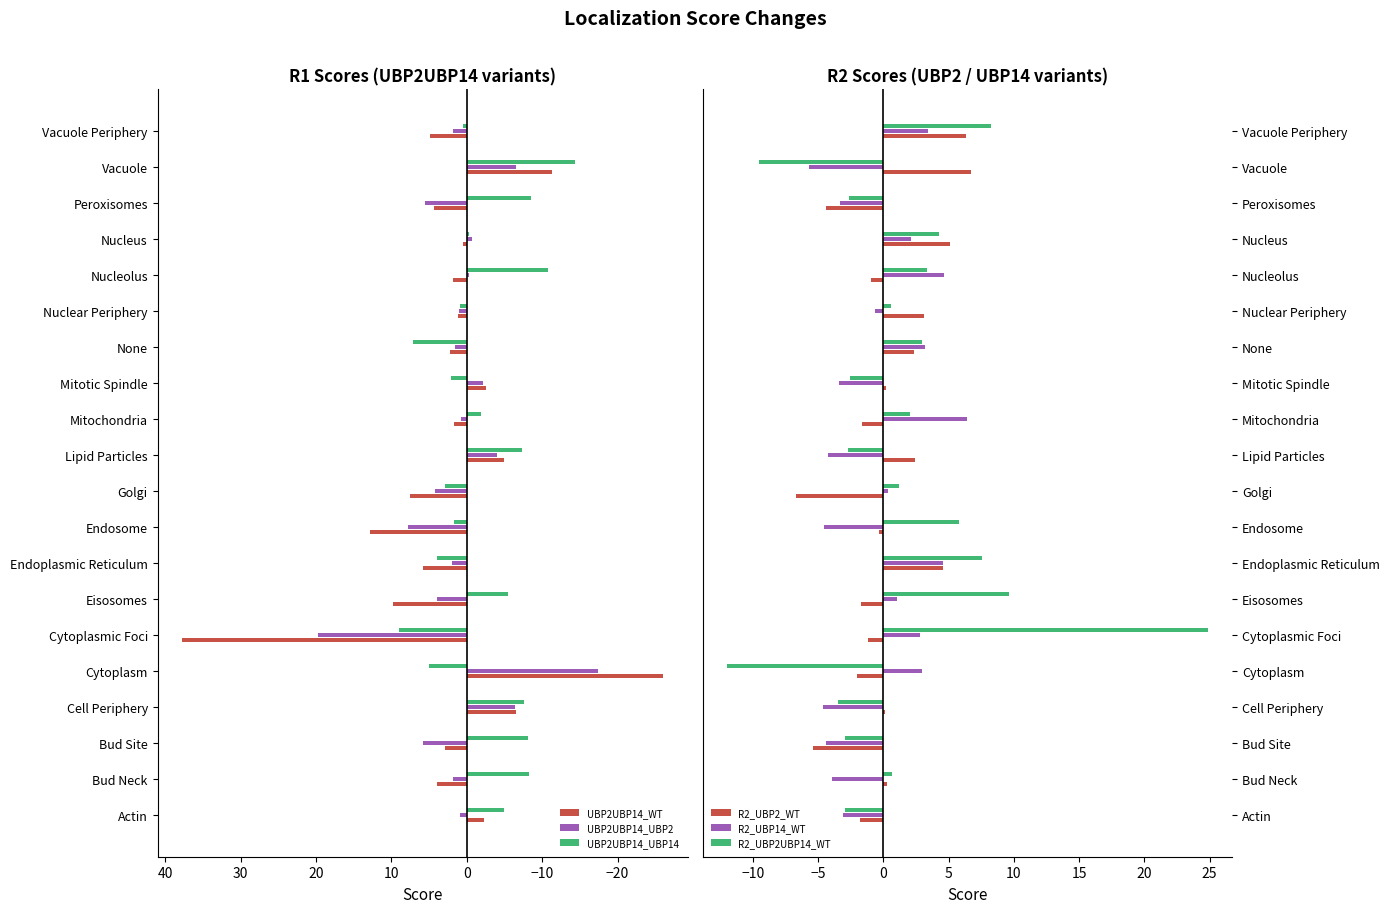

What is the sum of all UBP2UBP14_WT values?

44.1